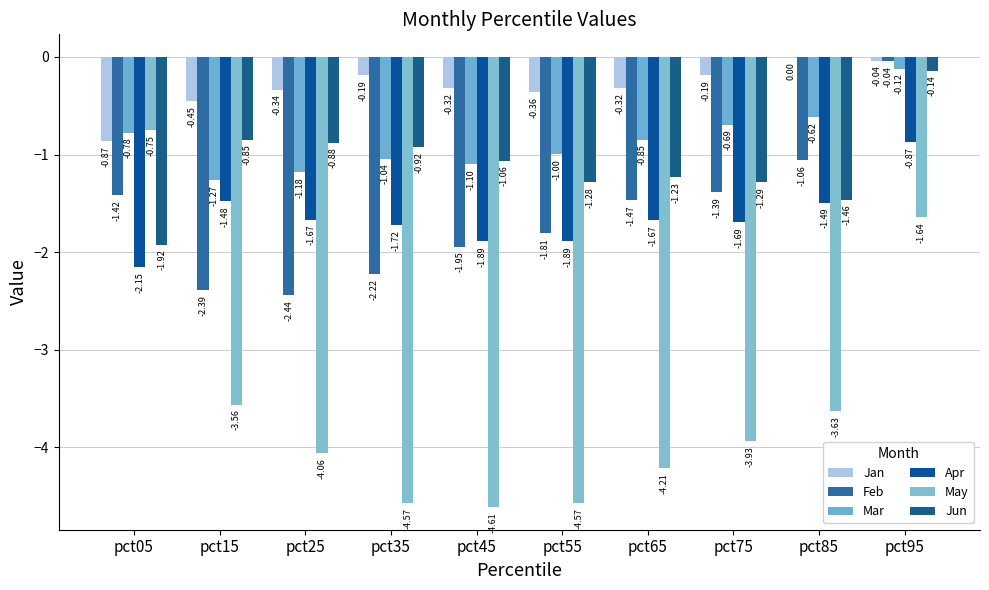

What is the difference between the Mar values at pct25 and pct35?

0.1